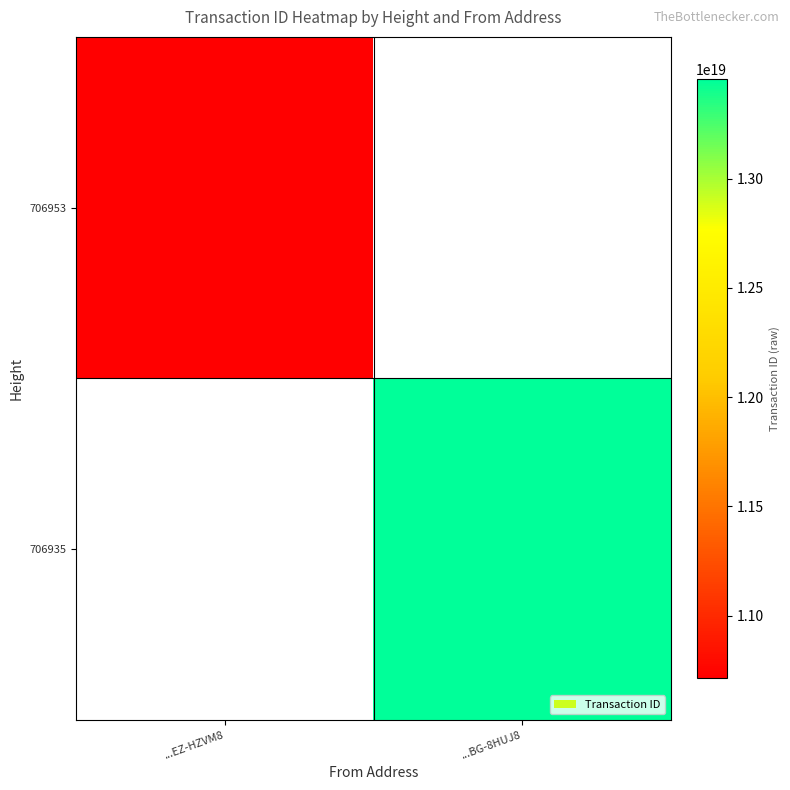

List the series in order of their overall mean, highest first.

706953, 706935